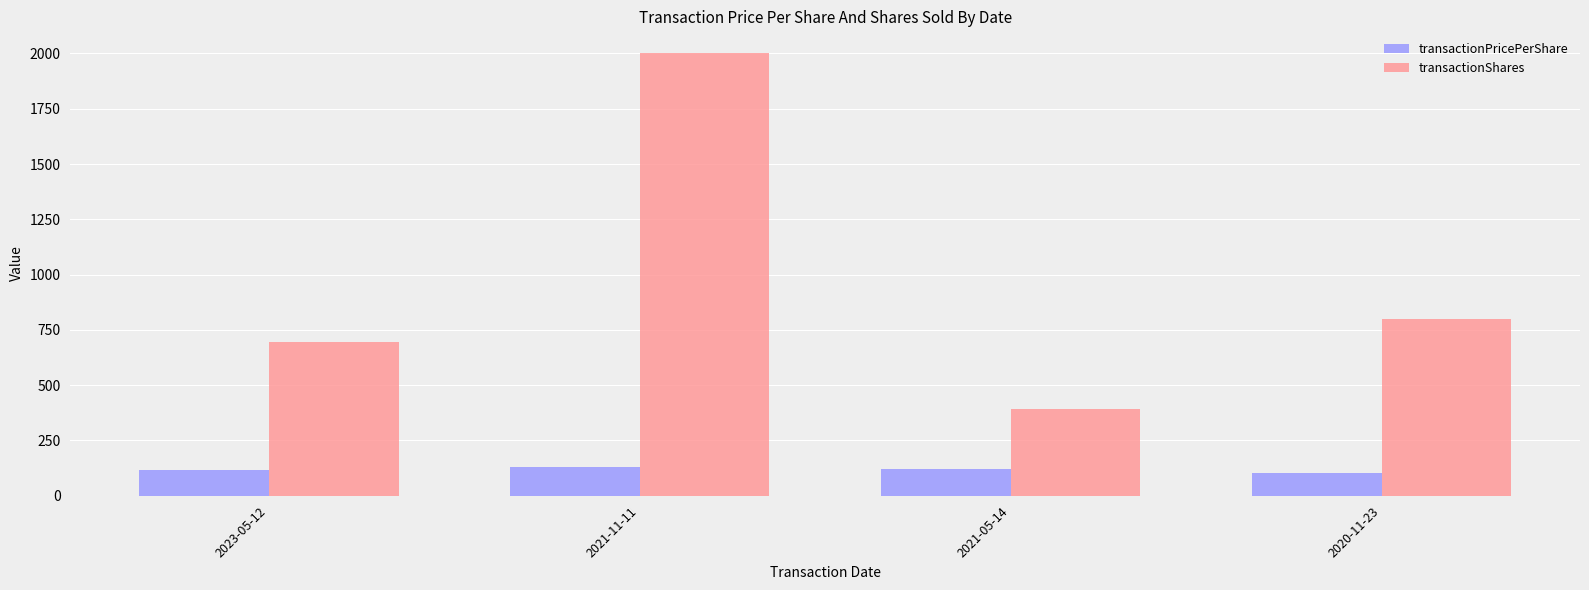

List the series in order of their peak value, lowest first.

transactionPricePerShare, transactionShares